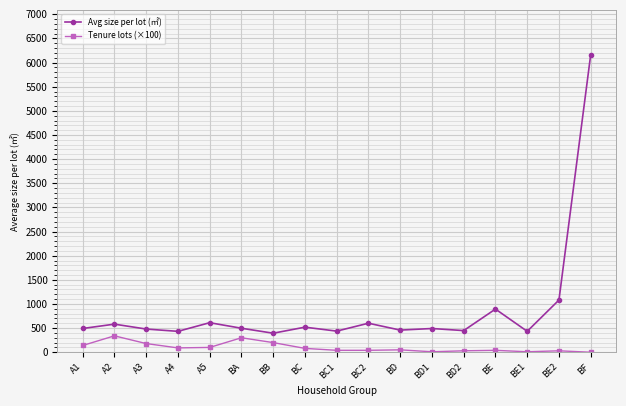

Rank the series at BE2 from highest to lowest value.

Avg size per lot (㎡), Tenure lots (×100)